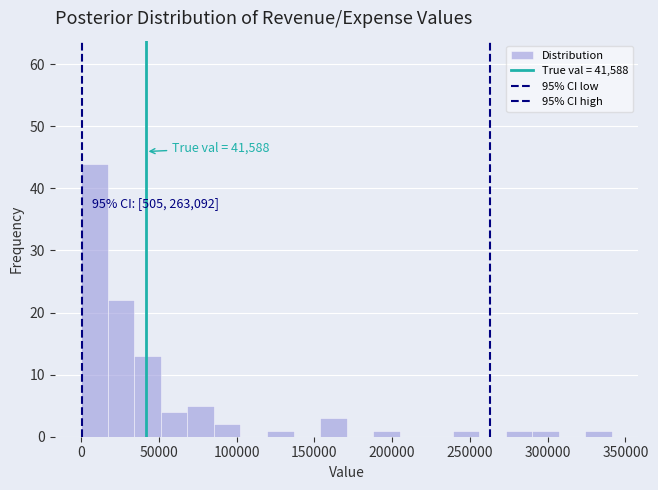

Read against the x-axis, roughly where is the centre of the tallest bar?

10000